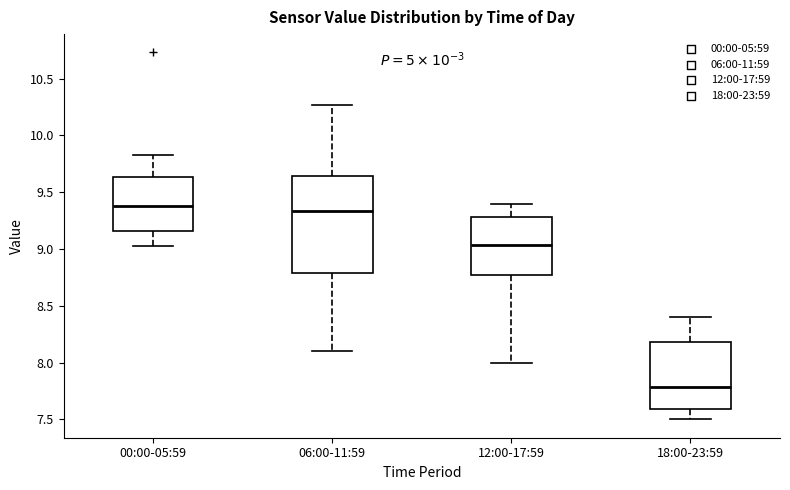

Comparing the boxes themselves (not the whiskers), which one is the tallest?

06:00-11:59